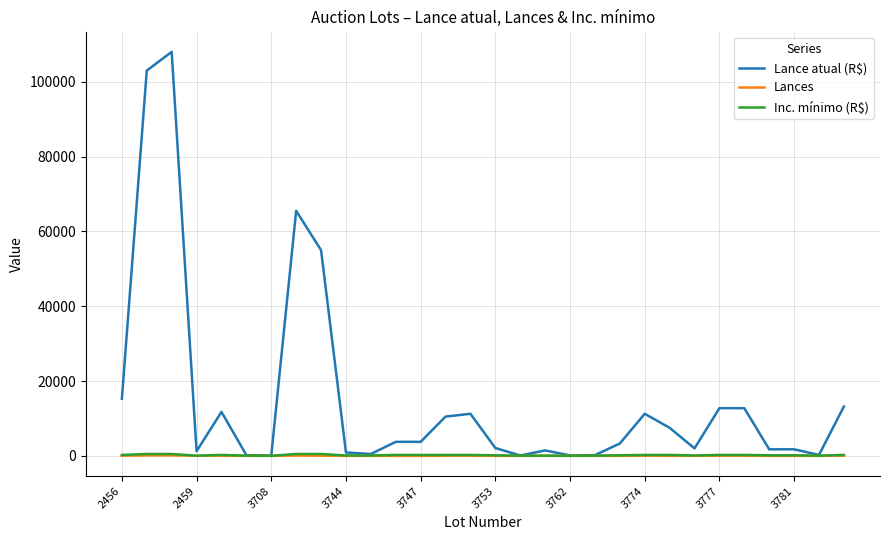

Count the number of categories in the chart.

30